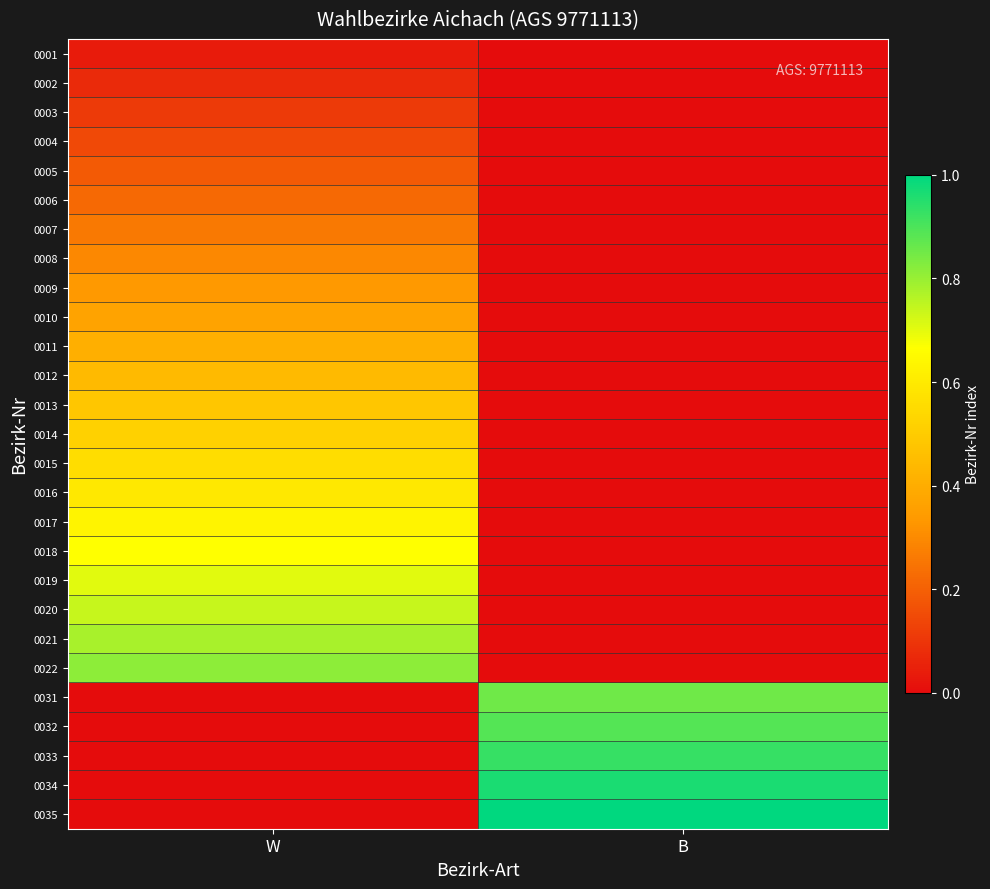

Reading right to left, extract all data points from this chart.

0001: B=0.0	W=0.0
0002: B=0.0	W=0.1
0003: B=0.0	W=0.1
0004: B=0.0	W=0.1
0005: B=0.0	W=0.2
0006: B=0.0	W=0.2
0007: B=0.0	W=0.3
0008: B=0.0	W=0.3
0009: B=0.0	W=0.3
0010: B=0.0	W=0.4
0011: B=0.0	W=0.4
0012: B=0.0	W=0.4
0013: B=0.0	W=0.5
0014: B=0.0	W=0.5
0015: B=0.0	W=0.6
0016: B=0.0	W=0.6
0017: B=0.0	W=0.6
0018: B=0.0	W=0.7
0019: B=0.0	W=0.7
0020: B=0.0	W=0.7
0021: B=0.0	W=0.8
0022: B=0.0	W=0.8
0031: B=0.9	W=0.0
0032: B=0.9	W=0.0
0033: B=0.9	W=0.0
0034: B=1.0	W=0.0
0035: B=1.0	W=0.0